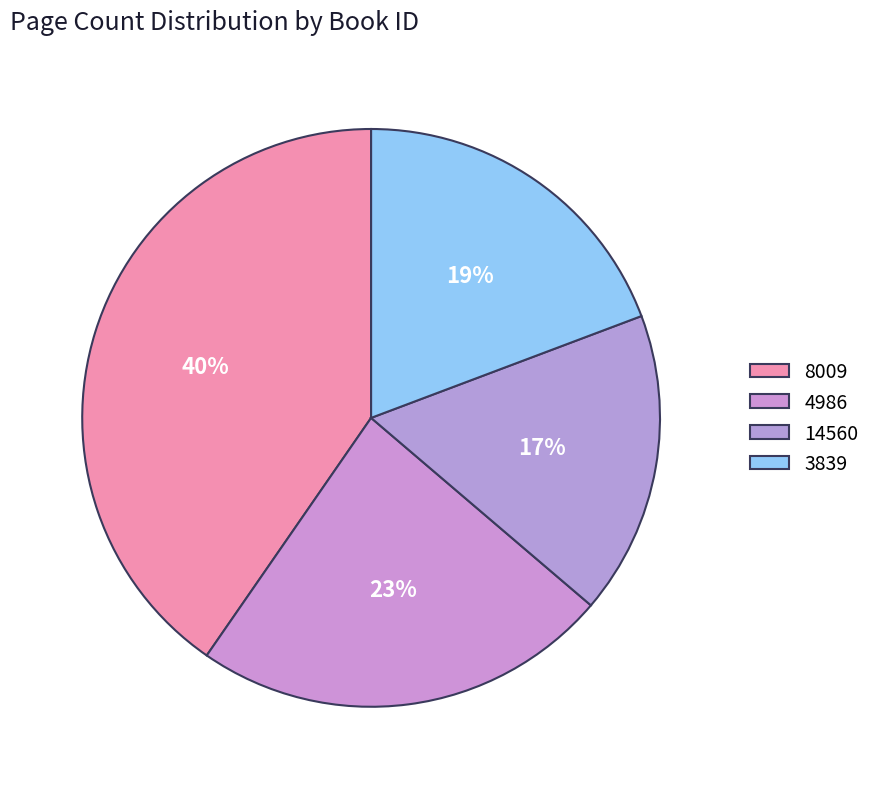

Does 14560 account for over 50% of the chart?

No